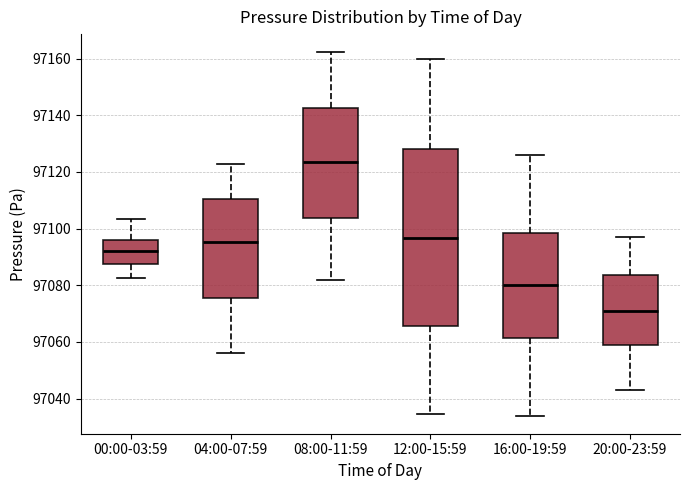

Reading left to right, read every box against the y-axis: the position of its median line, the range the box covers, and the ends of its whiskers. The values are not printed on the chart, so give them approximately, as read against the axis.

00:00-03:59: median 97092, box 97088 to 97096, whiskers 97082 to 97104
04:00-07:59: median 97096, box 97076 to 97110, whiskers 97056 to 97122
08:00-11:59: median 97124, box 97104 to 97142, whiskers 97082 to 97162
12:00-15:59: median 97096, box 97066 to 97128, whiskers 97034 to 97160
16:00-19:59: median 97080, box 97062 to 97098, whiskers 97034 to 97126
20:00-23:59: median 97070, box 97060 to 97084, whiskers 97044 to 97098